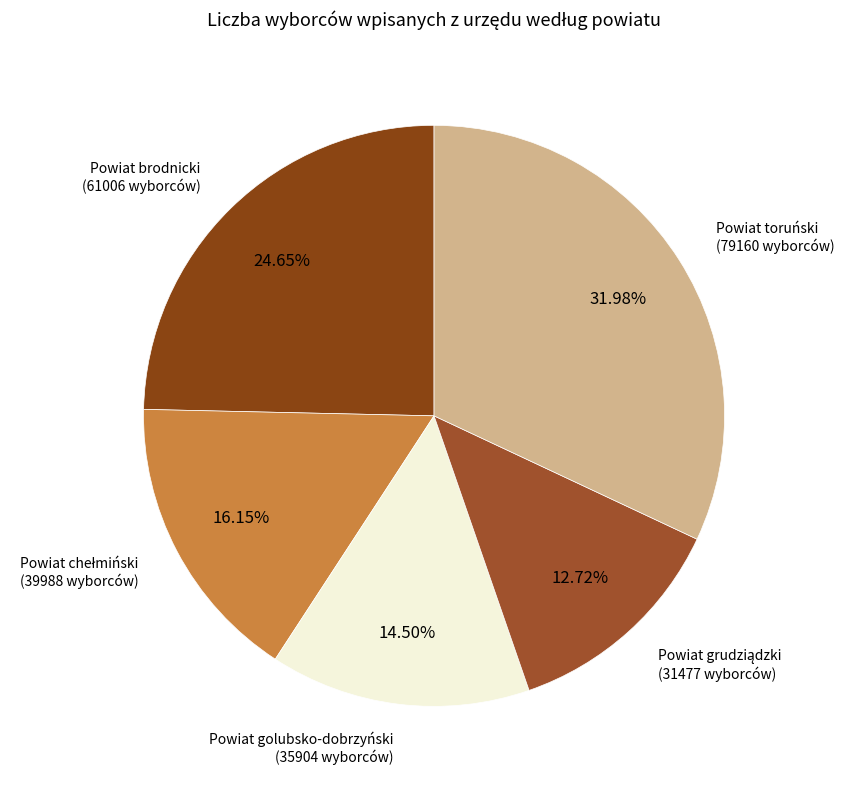

Count the number of slices in the pie.

5